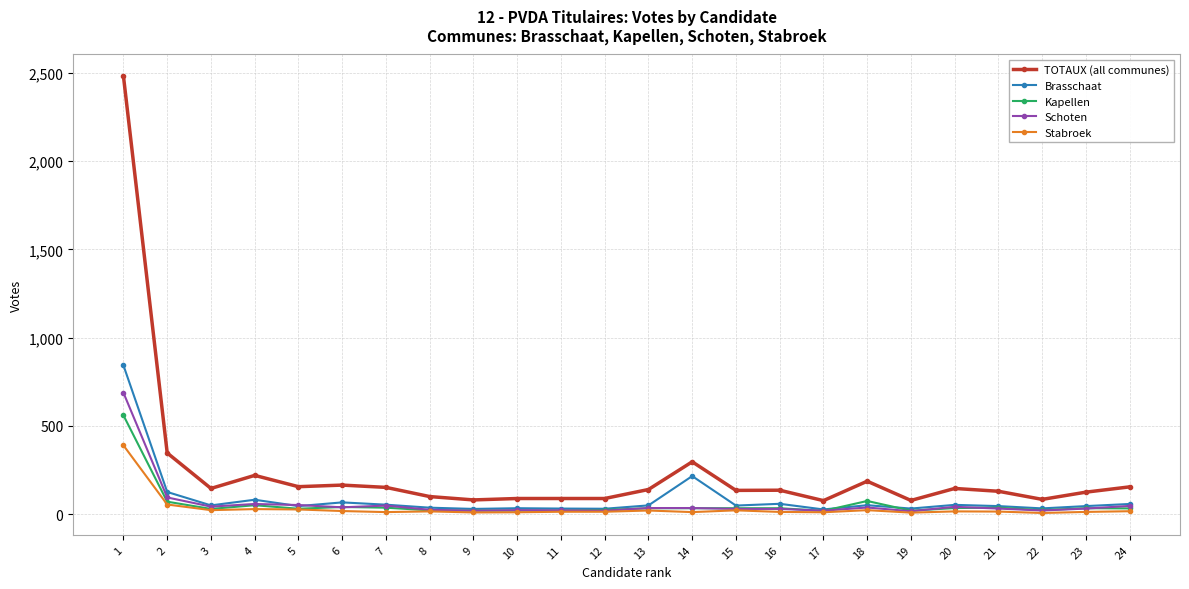

True or false: TOTAUX (all communes) and Kapellen cross at least once.

False